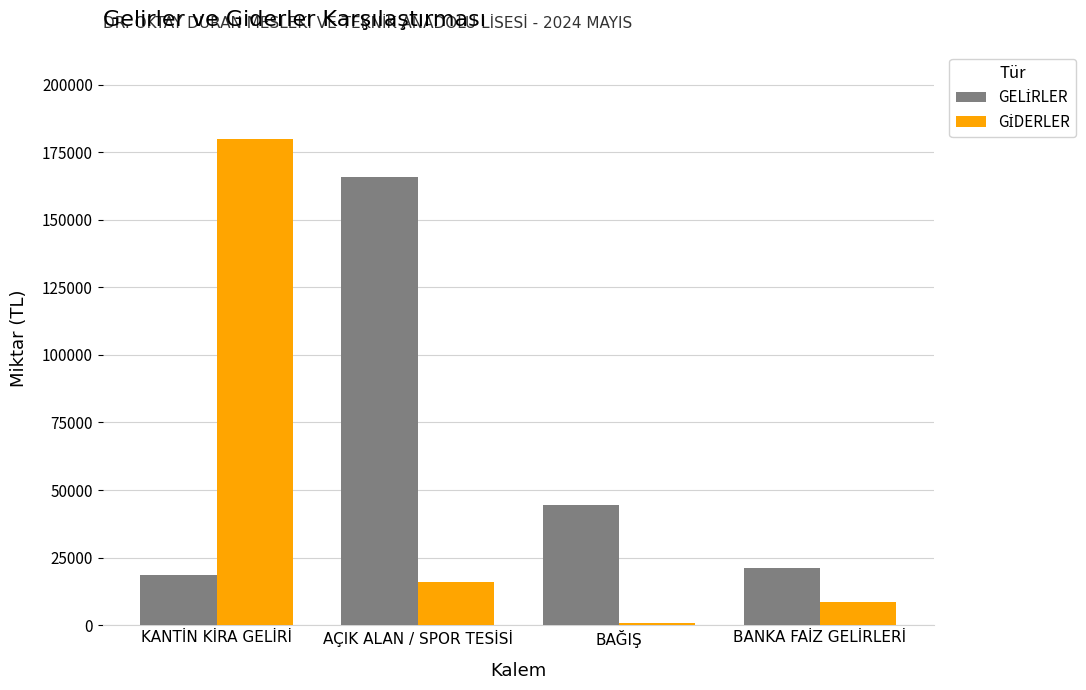

At how many categories does at least one series exceed 131295?

2